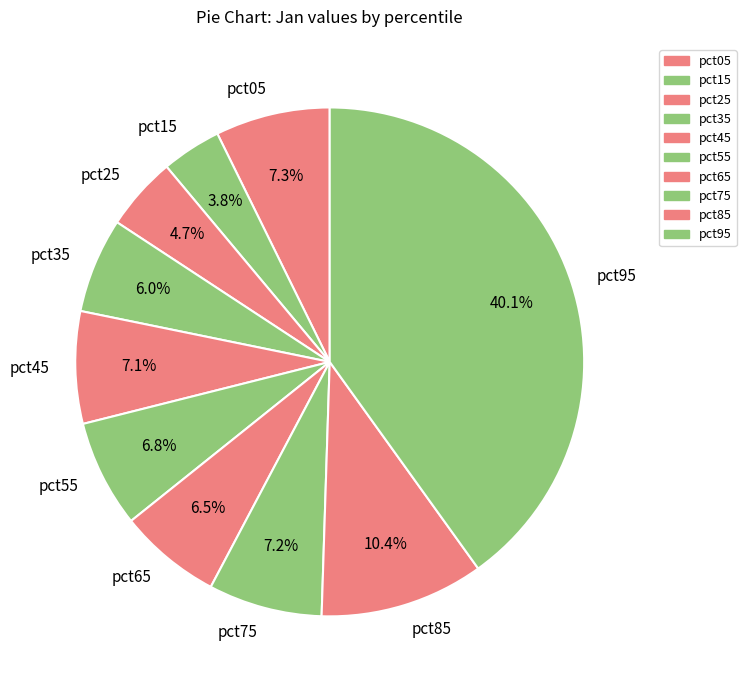

What percentage is NOT represented by pct25?

95.3%